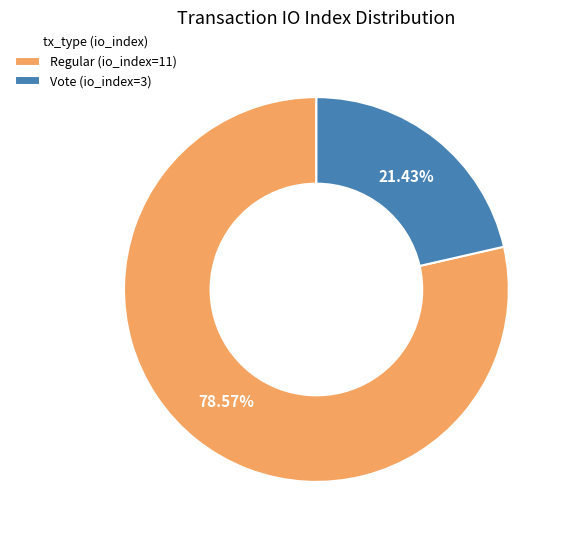

Which slice is the smallest?

Vote (io_index=3)